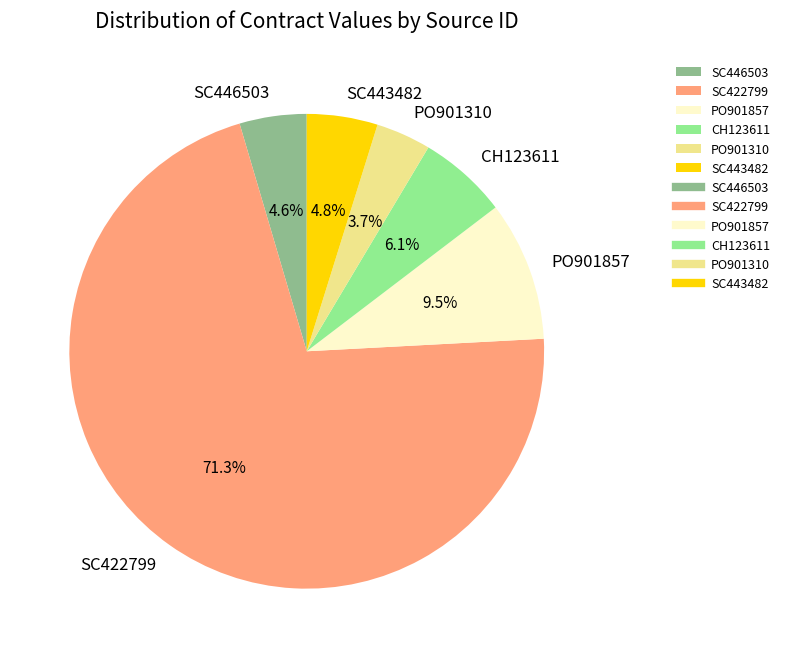

True or false: CH123611 accounts for 1% of the total.

False